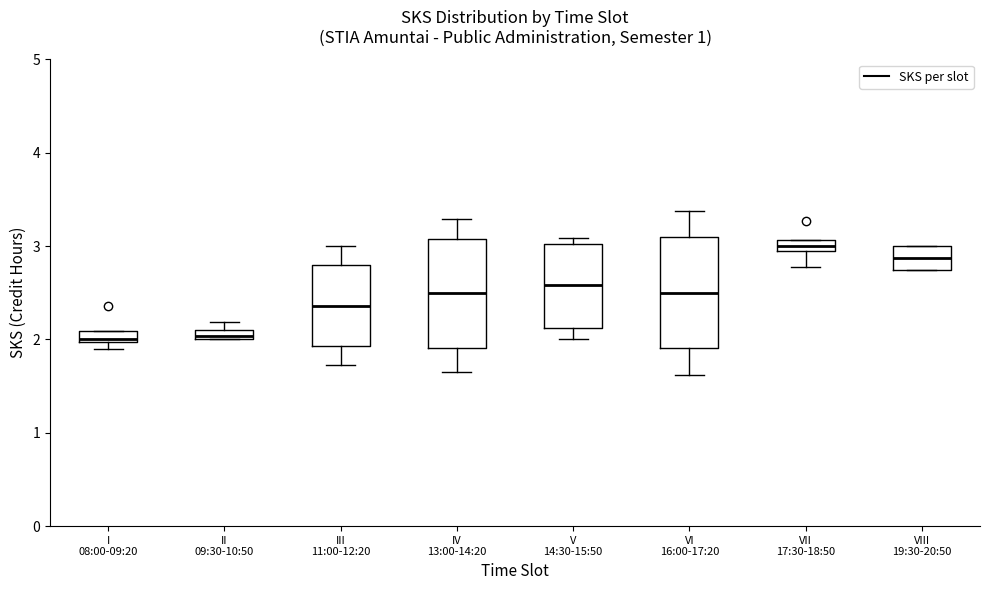

Where is the lower edge of the box for I 08:00-09:20 on the y-axis? The values are not printed on the chart, so give them approximately, as read against the axis.

2.0